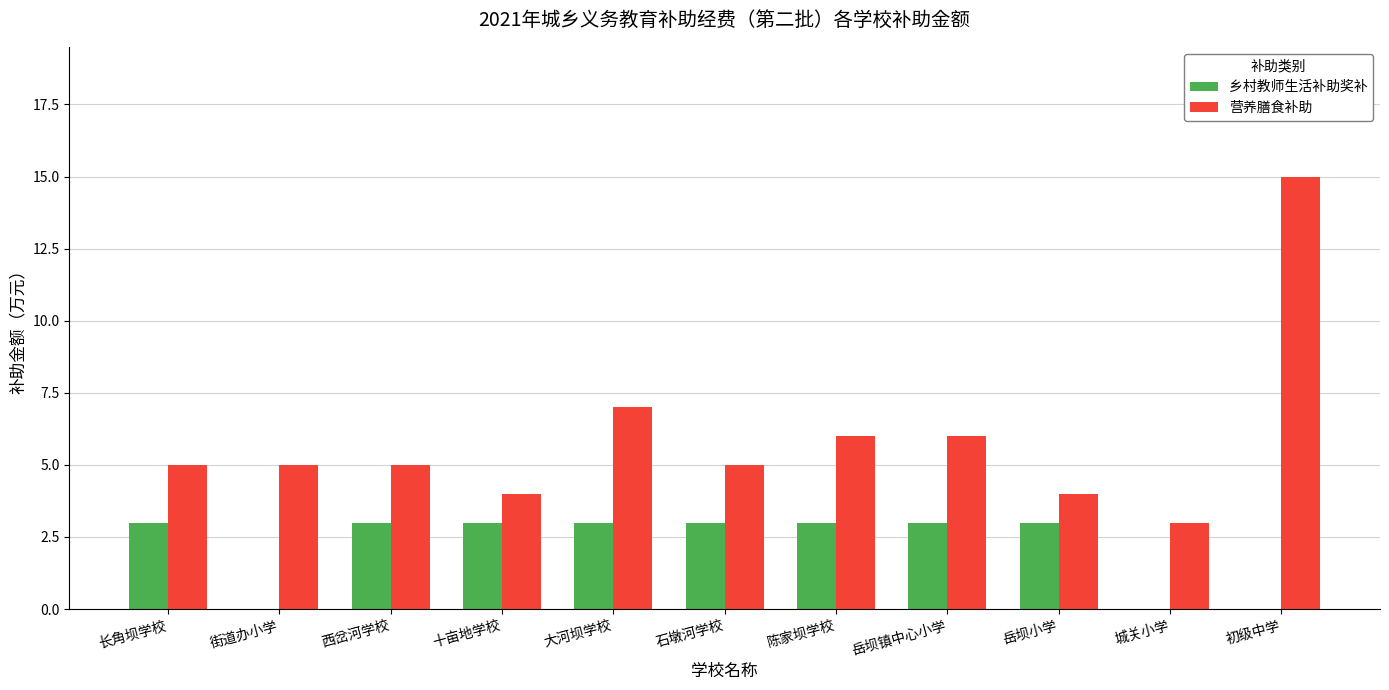

Reading left to right, list all the values displayed in this chart.

乡村教师生活补助奖补: 3	0	3	3	3	3	3	3	3	0	0
营养膳食补助: 5	5	5	4	7	5	6	6	4	3	15